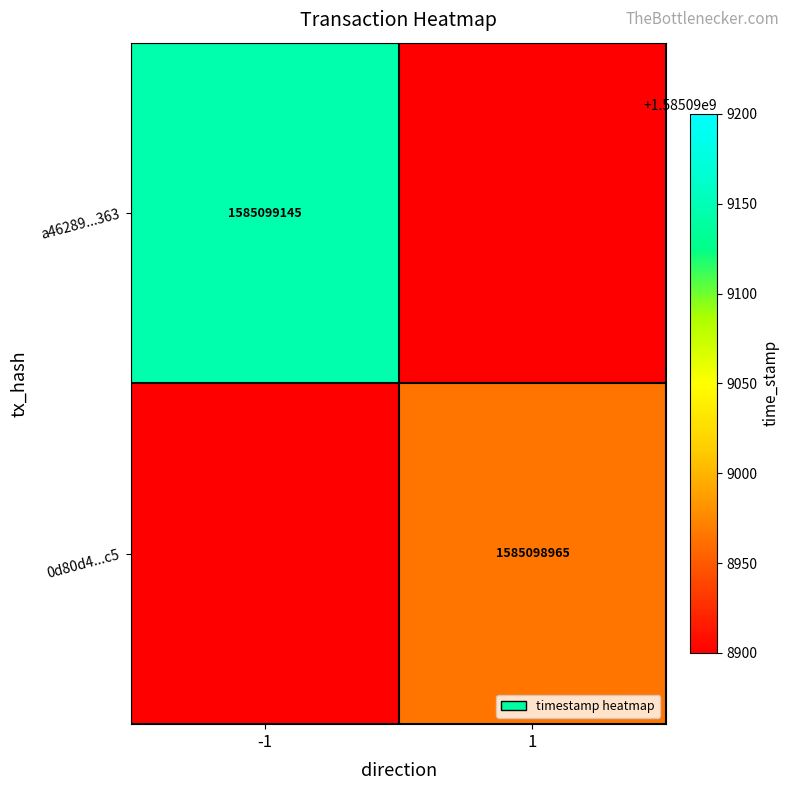

The a46289...363 series shows 906657438 at -1. True or false?

False